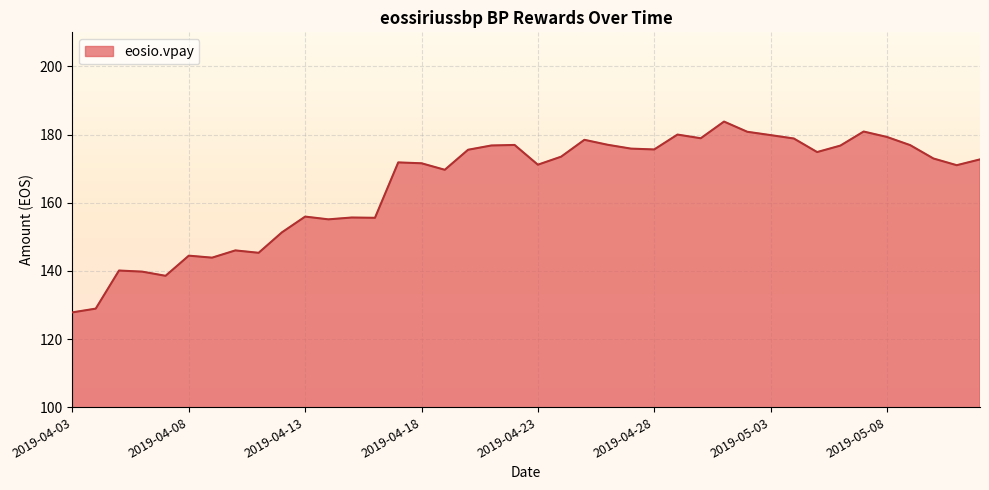

What is the minimum value shown in the chart?

127.8